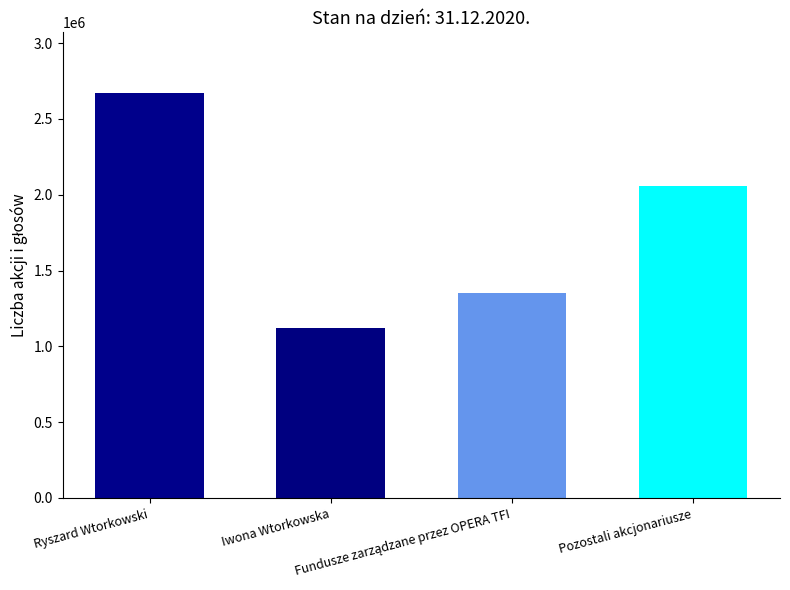

What is the value of the 4th bar from the left?

2058245